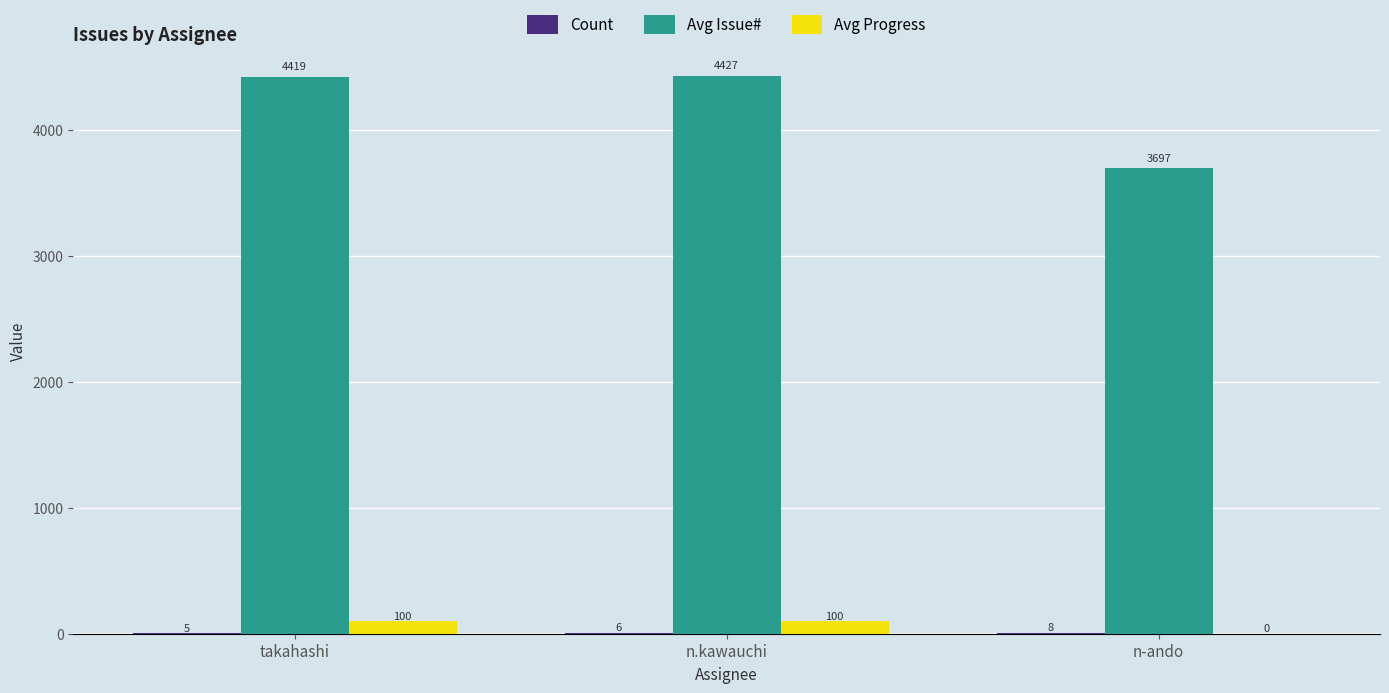

At which label is Avg Issue# closest to 4062?

takahashi